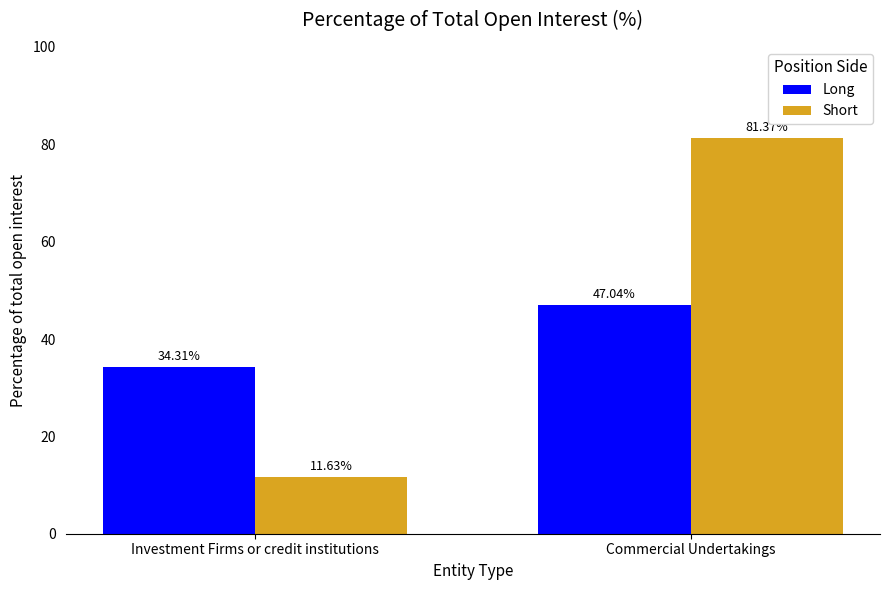

Reading right to left, what are all the values shown in this chart?

Long: 47.0	34.3
Short: 81.4	11.6